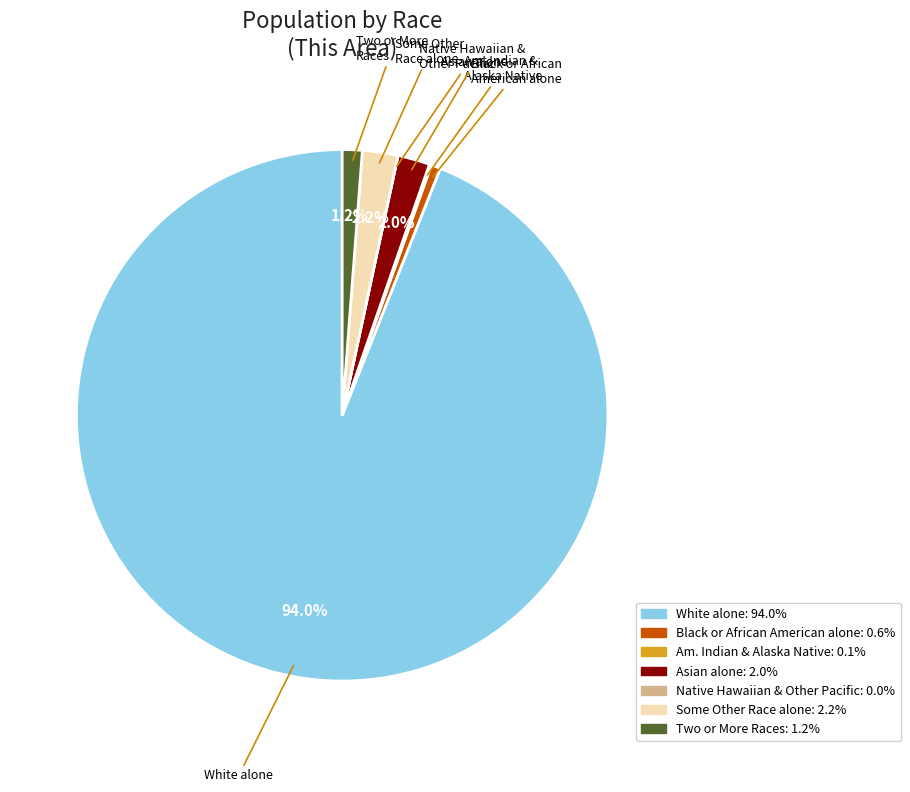

Does any single category account for the majority?

Yes